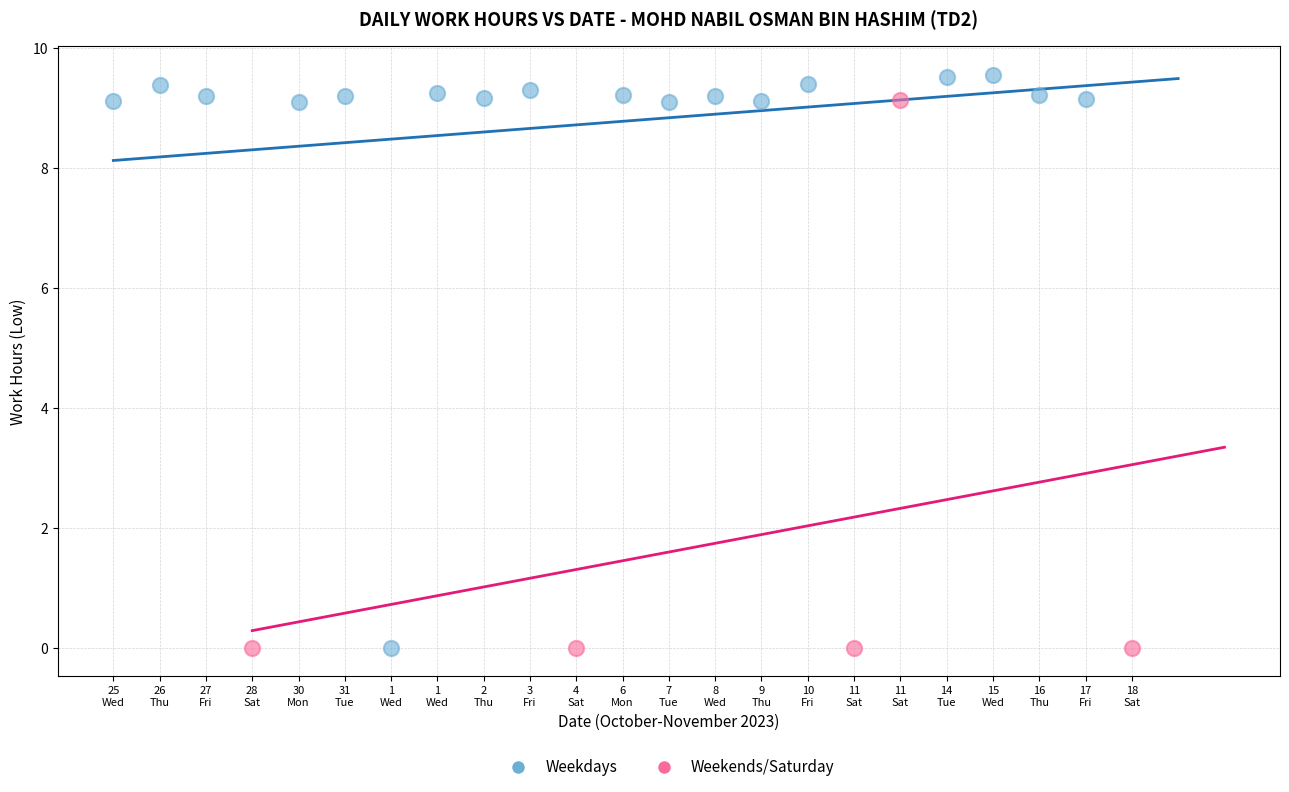

Which series contains the highest Y value?

Weekdays